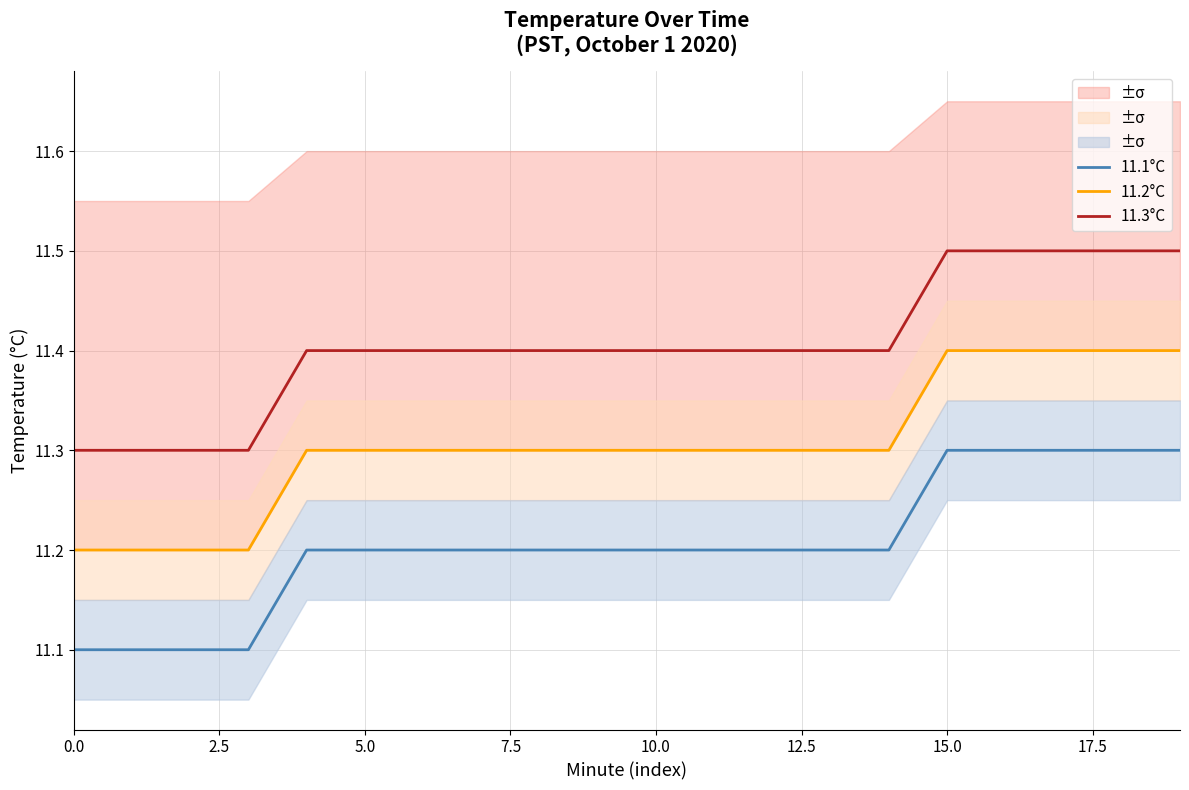

What is the label of the 17th point from the left?

16